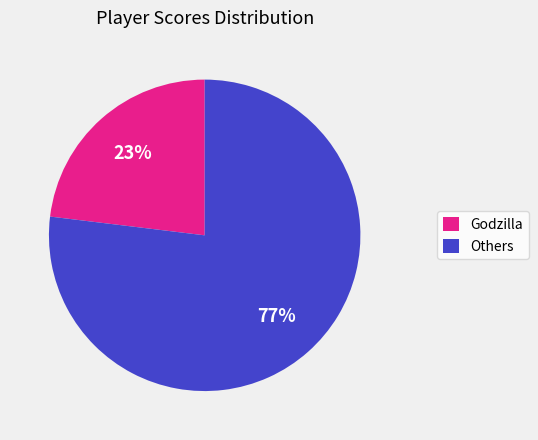

To the nearest percent, what portion does Godzilla represent?

23%